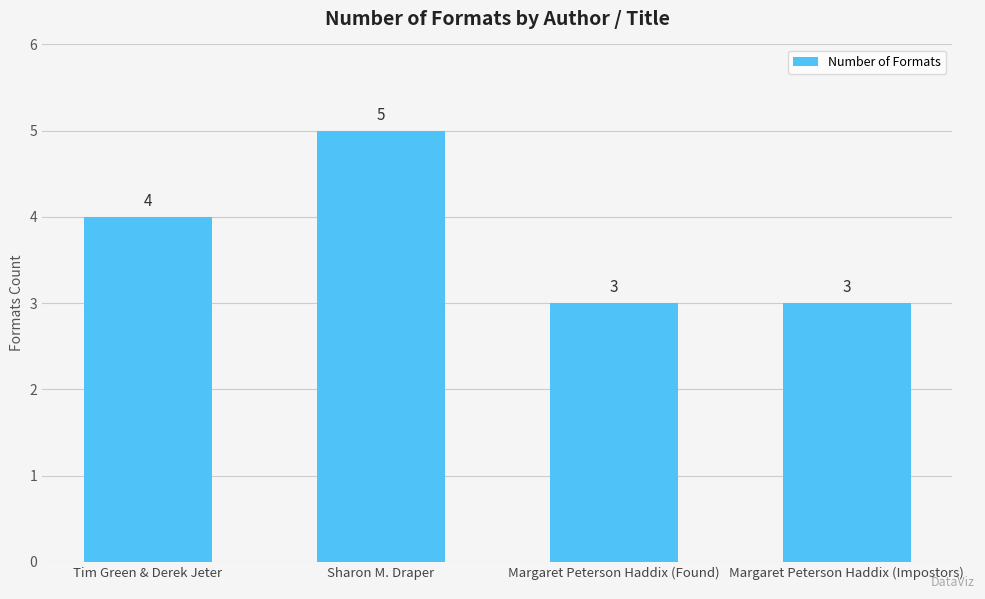

Is it true that the value at Sharon M. Draper is 5?

True